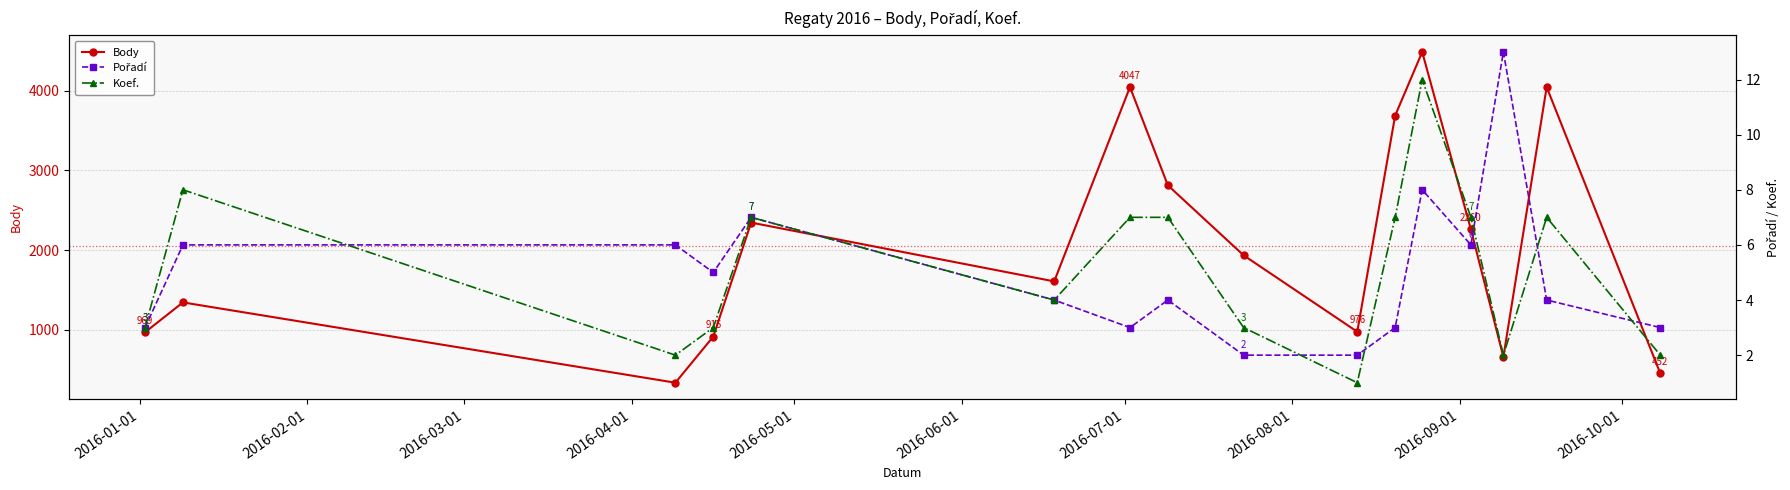

At how many categories does at least one series exceed 910?

13